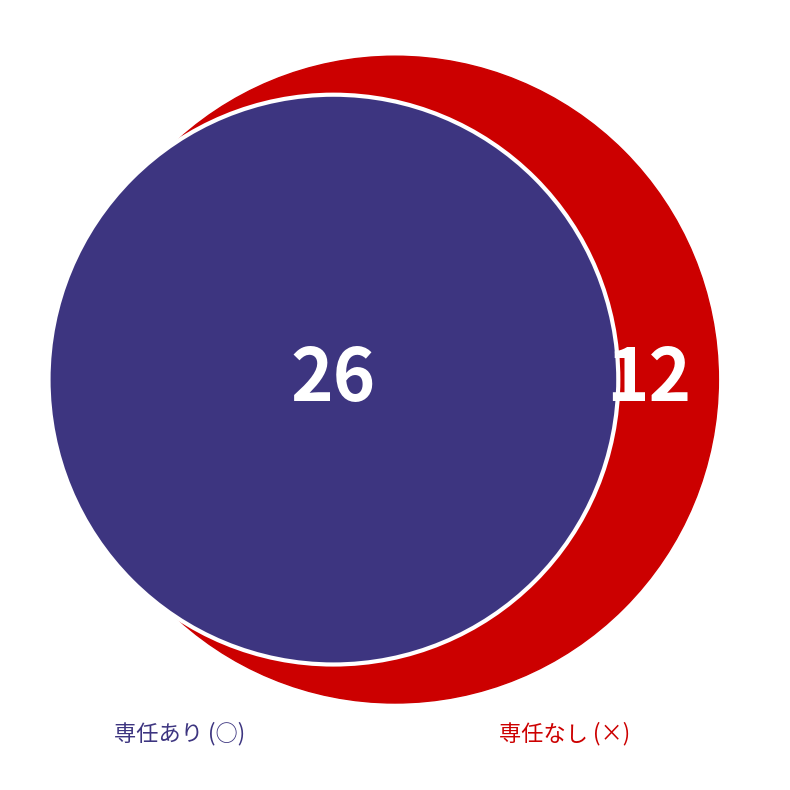

Count the number of slices in the pie.

2